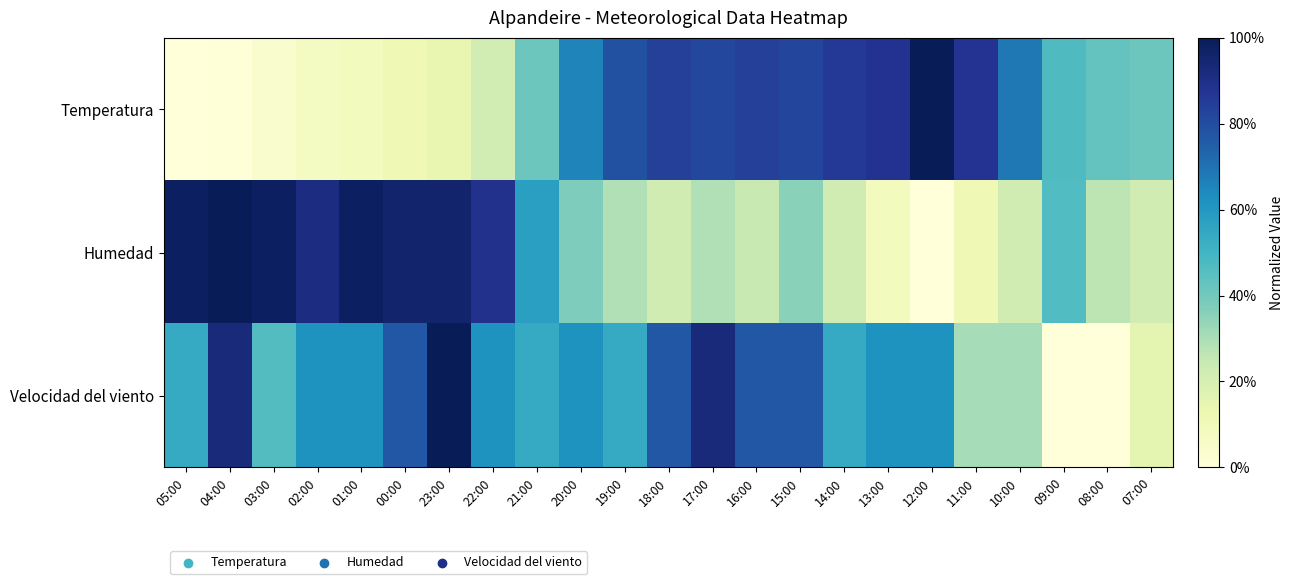

Which category has the lowest value across all series?

05:00